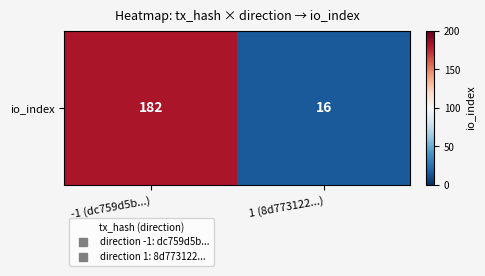

Reading left to right, transcribe all the data shown in this chart.

-1 (dc759d5b...)=182	1 (8d773122...)=16